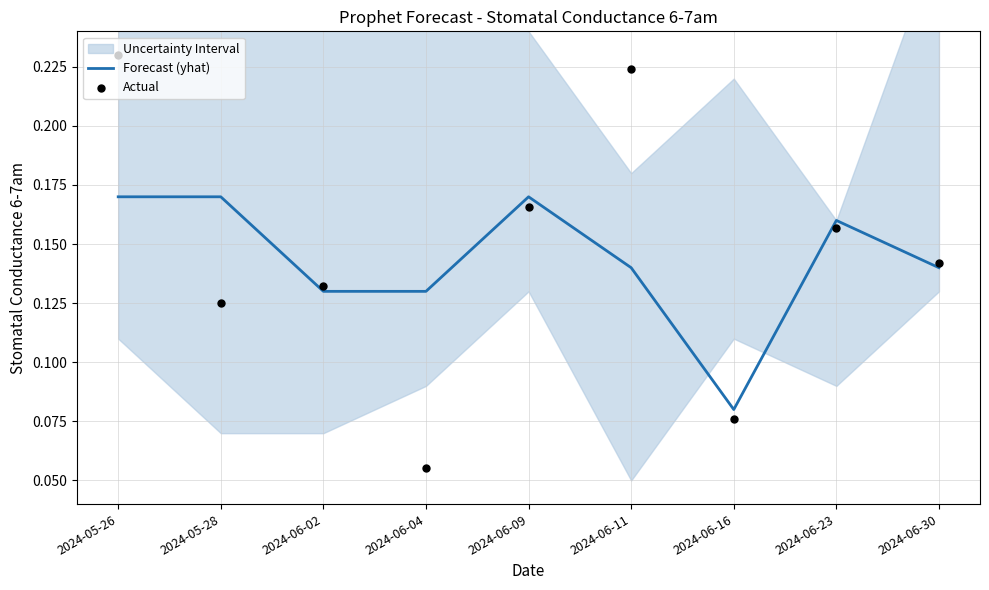

What is the total value across all series at 2024-06-11?

0.4